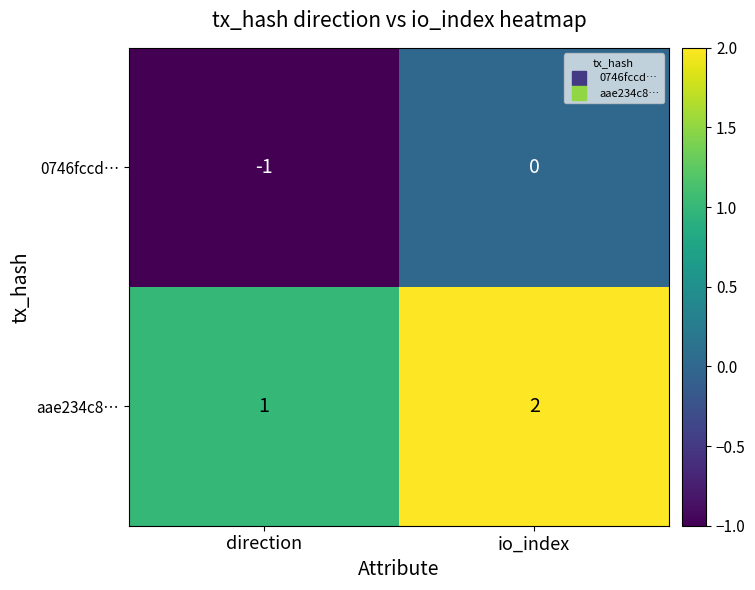

What is the sum of all aae234c8… values?

3